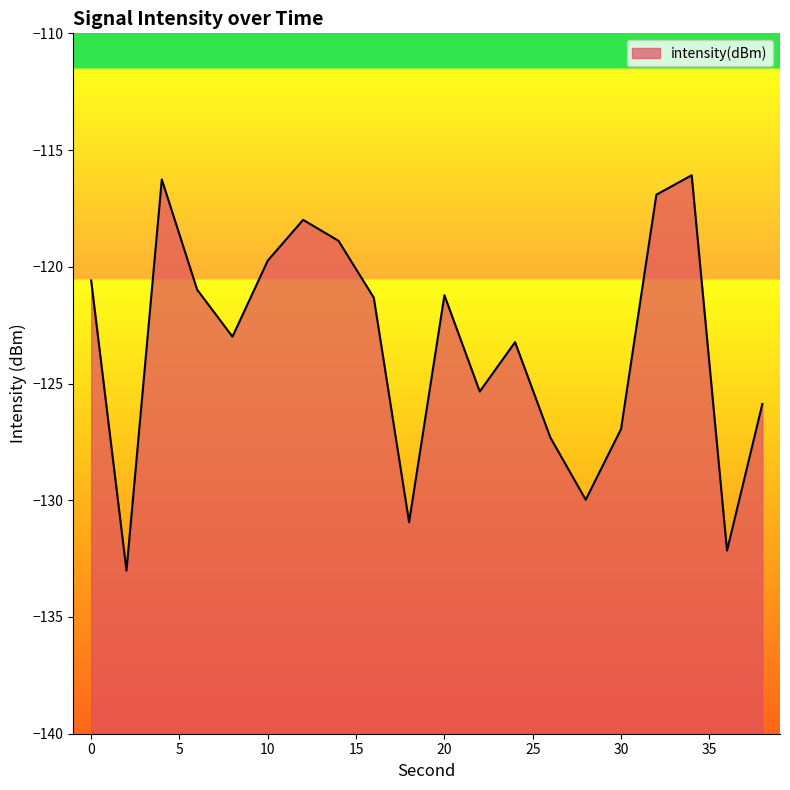

Rank the categories by value from lowest to highest.

2, 36, 18, 28, 26, 30, 38, 22, 24, 8, 16, 20, 6, 0, 10, 14, 12, 32, 4, 34